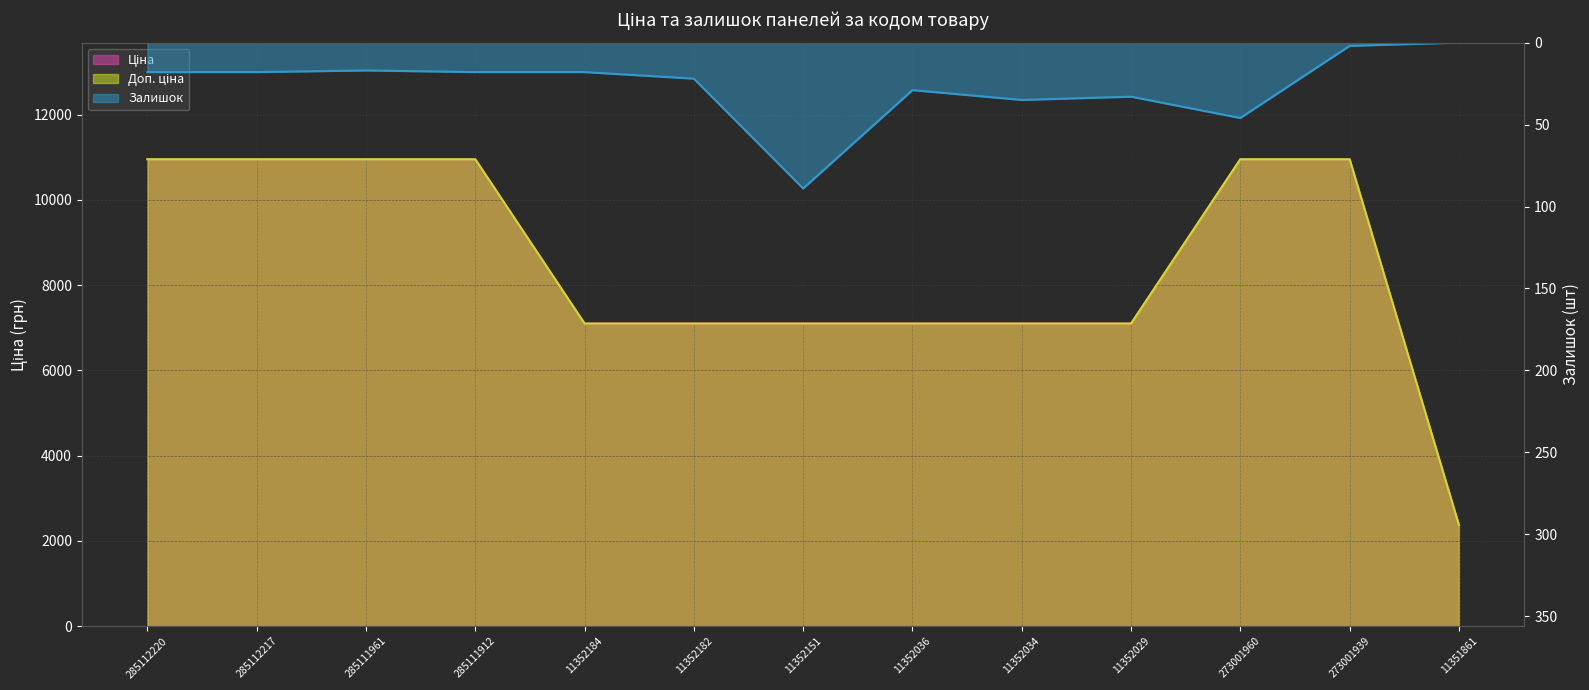

What position from the right is 285111912?

10